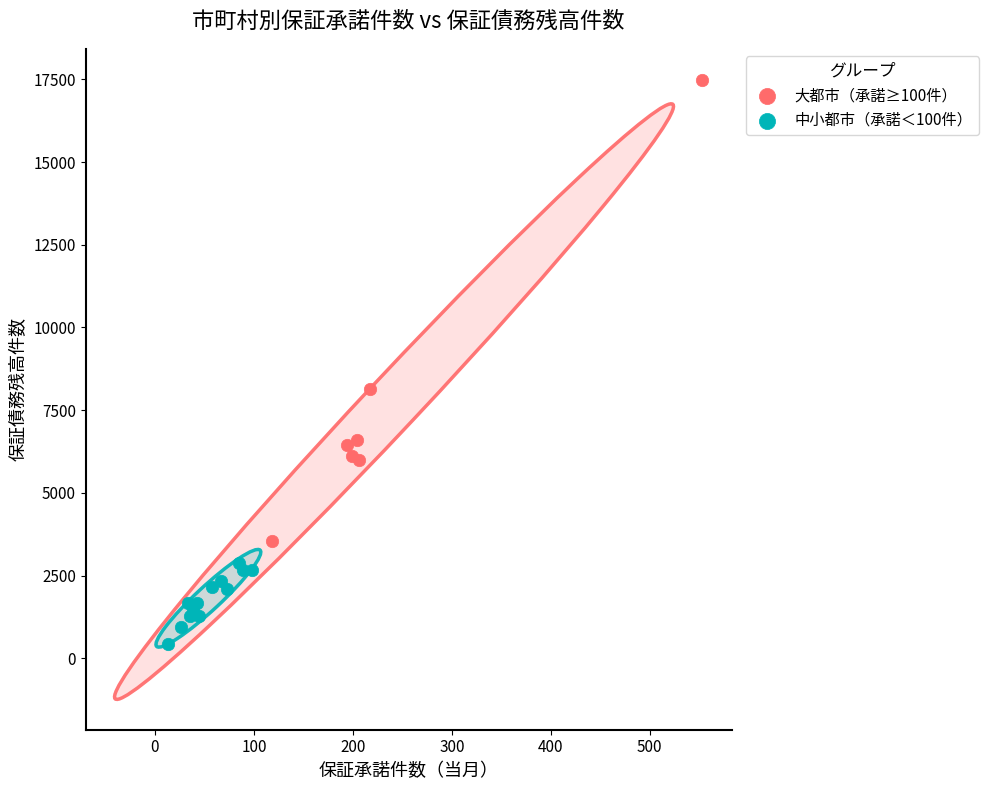

Which series has the widest spread of Y values?

大都市（承諾≥100件）